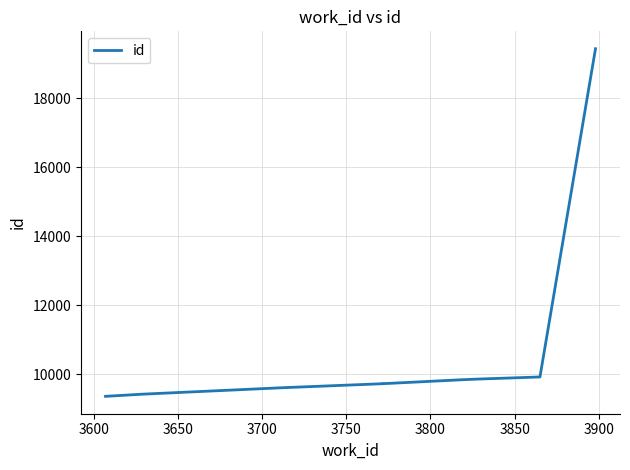

True or false: the data has more than 0 interior local peaks.

False